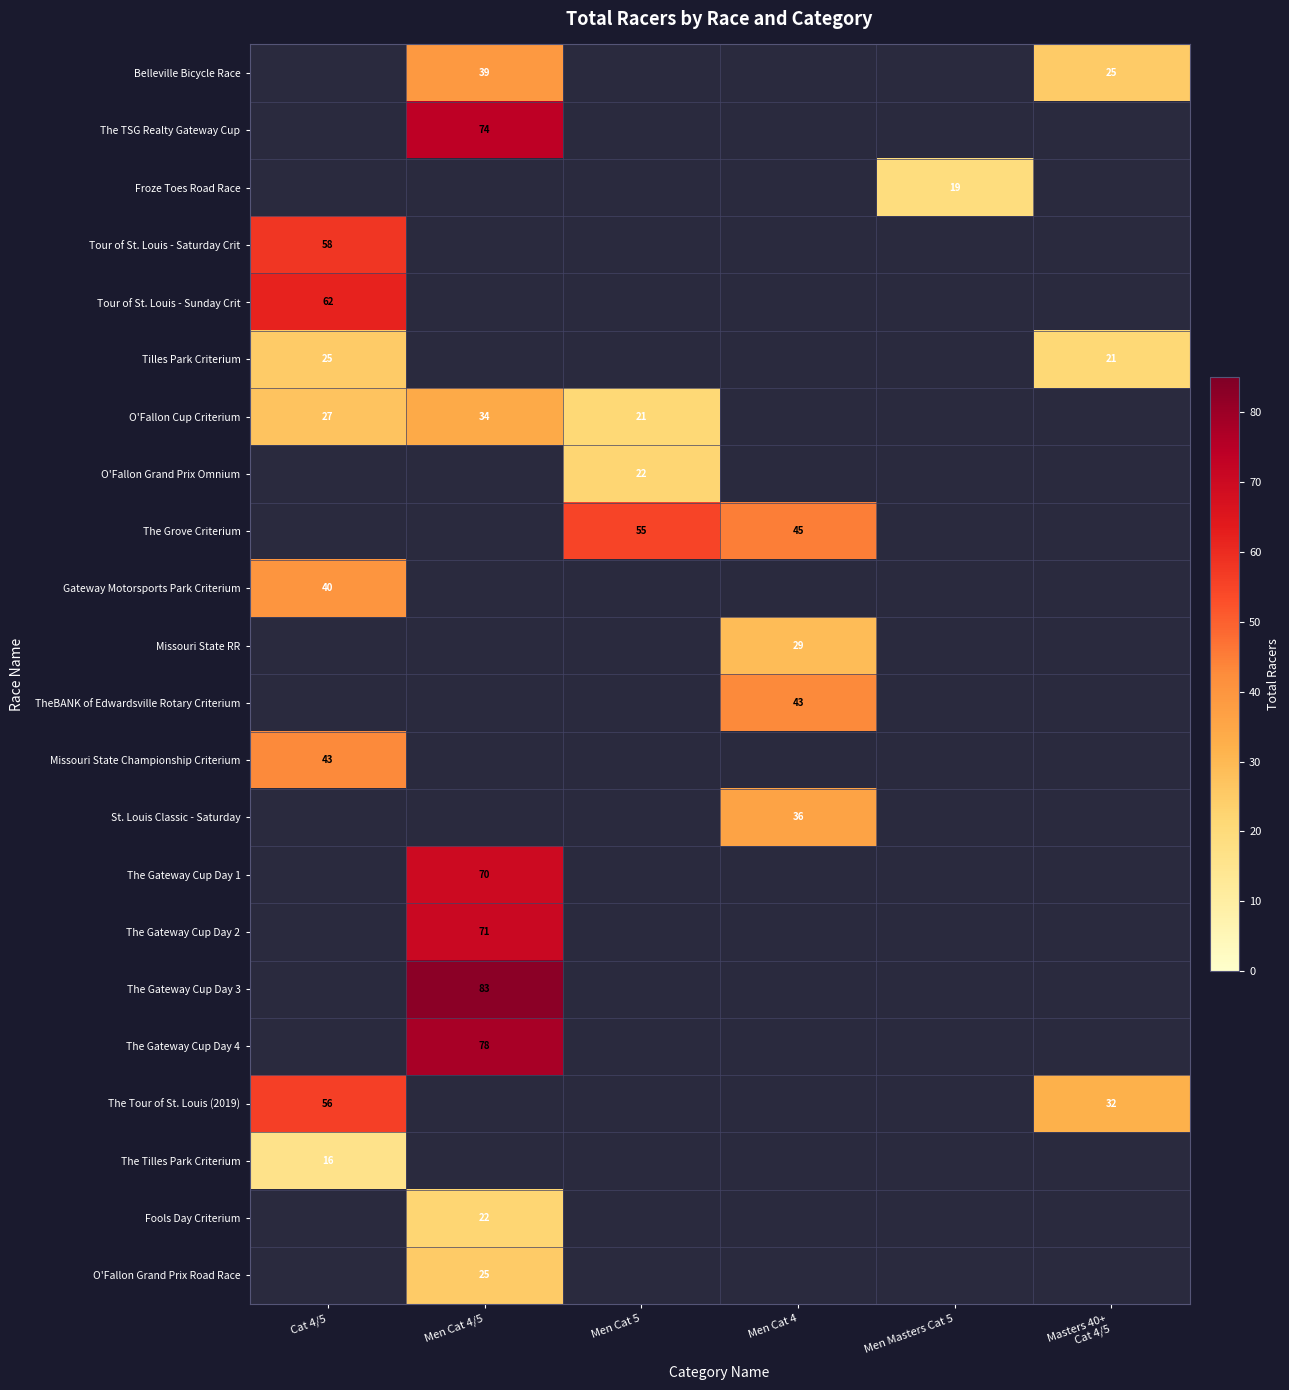

The value of O'Fallon Grand Prix Road Race at Men Cat 4/5 is 25. True or false?

True